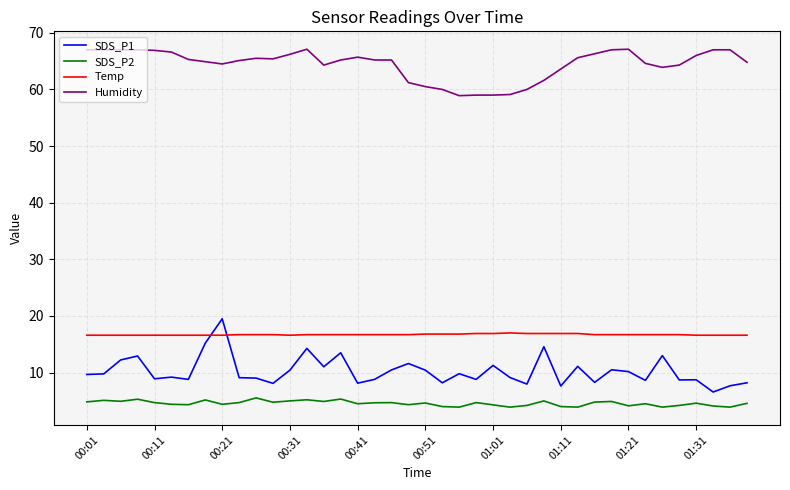

True or false: SDS_P1 and SDS_P2 cross at least once.

False